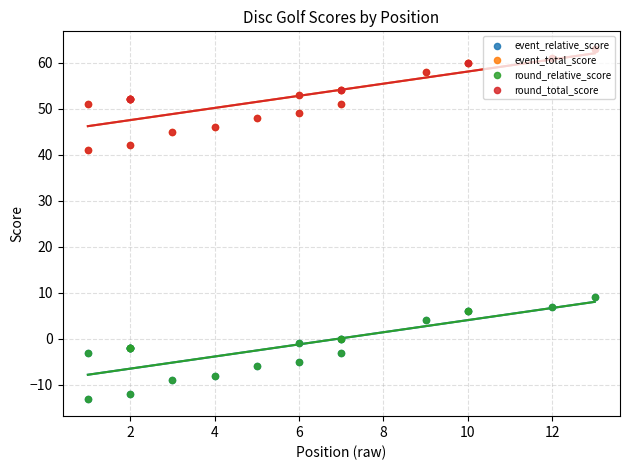

Which series reaches the minimum Y coordinate?

event_relative_score